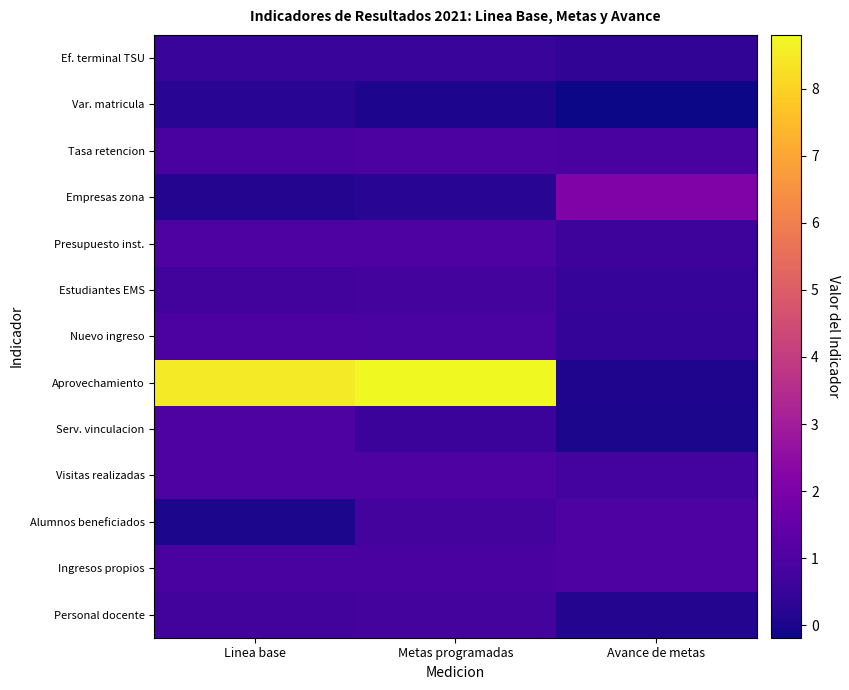

Reading left to right, what are all the values shown in this chart?

Ef. terminal TSU: Linea base=0.6	Metas programadas=0.5	Avance de metas=0.4
Var. matricula: Linea base=0.2	Metas programadas=0.1	Avance de metas=-0.2
Tasa retencion: Linea base=0.9	Metas programadas=0.9	Avance de metas=0.9
Empresas zona: Linea base=0.1	Metas programadas=0.2	Avance de metas=2.1
Presupuesto inst.: Linea base=1.0	Metas programadas=1.0	Avance de metas=0.6
Estudiantes EMS: Linea base=0.7	Metas programadas=0.8	Avance de metas=0.5
Nuevo ingreso: Linea base=0.9	Metas programadas=0.9	Avance de metas=0.5
Aprovechamiento: Linea base=8.5	Metas programadas=8.8	Avance de metas=0.1
Serv. vinculacion: Linea base=1.0	Metas programadas=0.6	Avance de metas=0.0
Visitas realizadas: Linea base=1.0	Metas programadas=1.0	Avance de metas=0.8
Alumnos beneficiados: Linea base=0.0	Metas programadas=0.8	Avance de metas=1.0
Ingresos propios: Linea base=0.9	Metas programadas=0.9	Avance de metas=1.0
Personal docente: Linea base=0.8	Metas programadas=0.8	Avance de metas=0.2